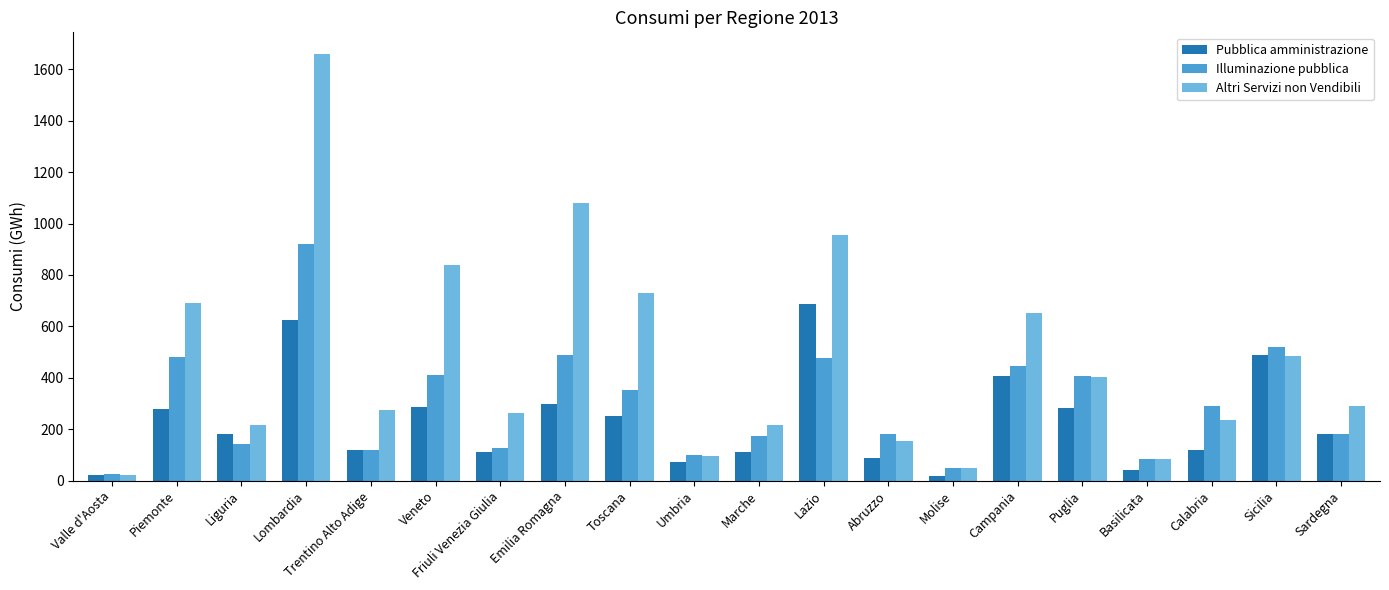

At which category is the sum across all series the highest?

Lombardia